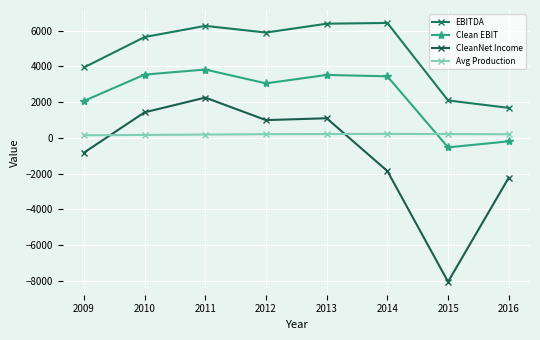

At which category does CleanNet Income reach its first local peak?

2011